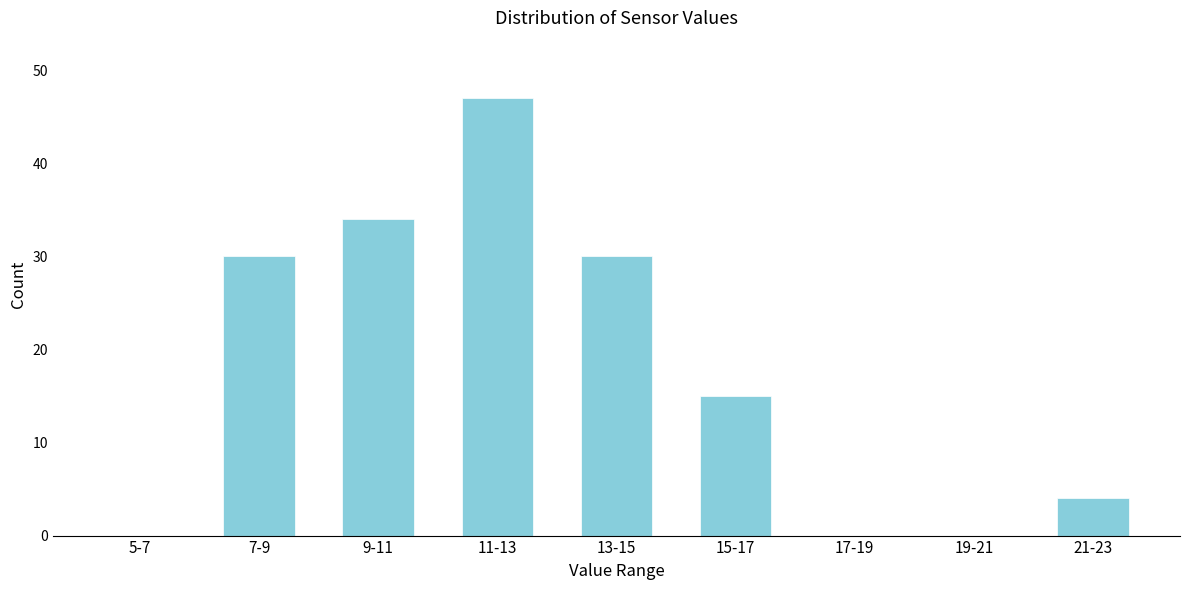

Reading left to right, extract all data points from this chart.

5-7=0	7-9=30	9-11=34	11-13=47	13-15=30	15-17=15	17-19=0	19-21=0	21-23=4